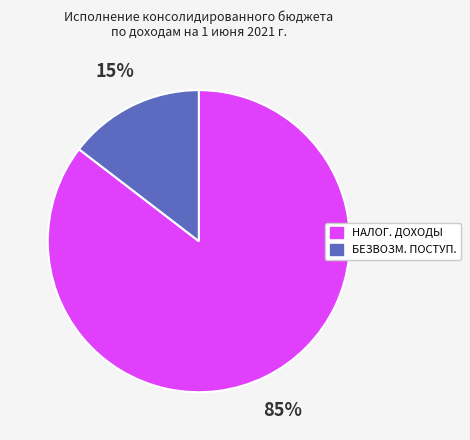

To the nearest percent, what is the average slice percentage?

50%